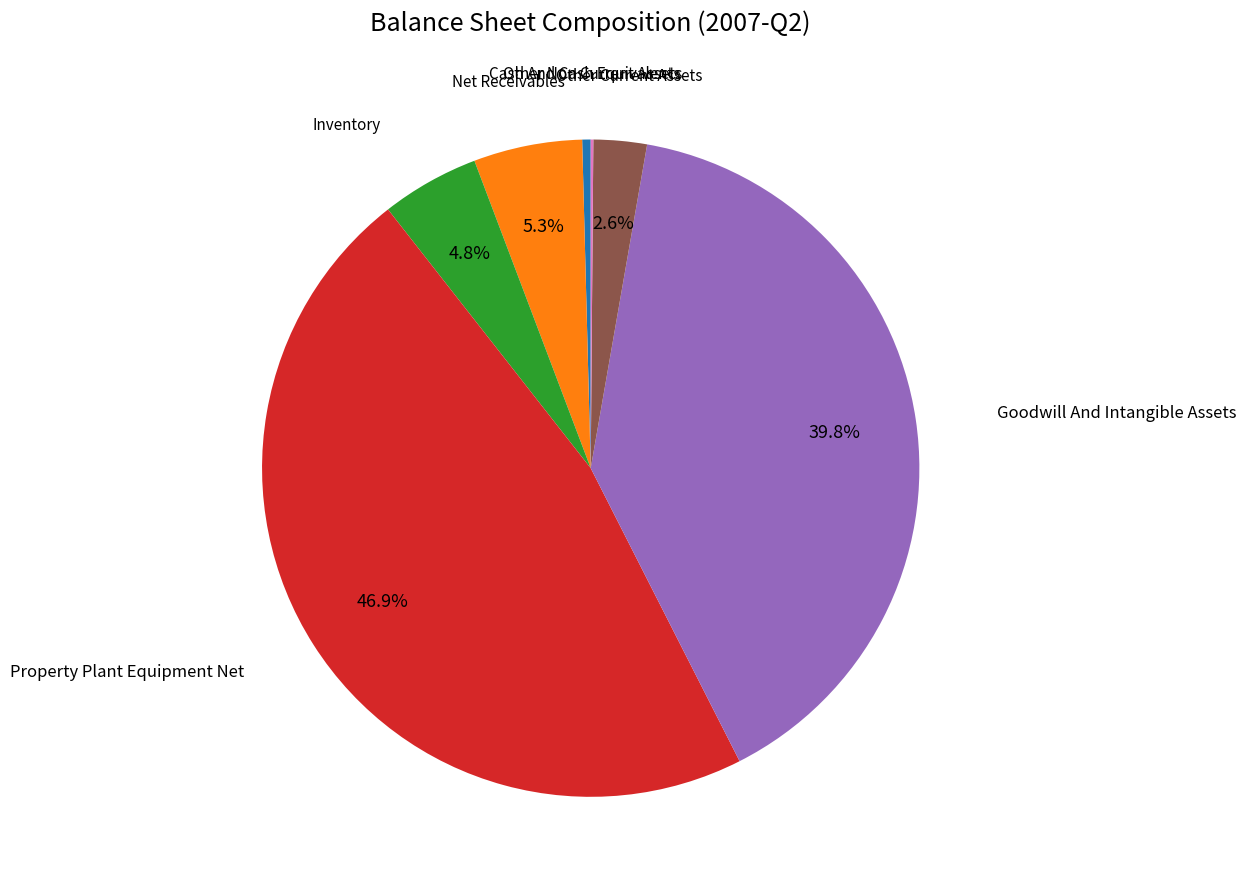

To the nearest percent, what is the average slice percentage?

14%